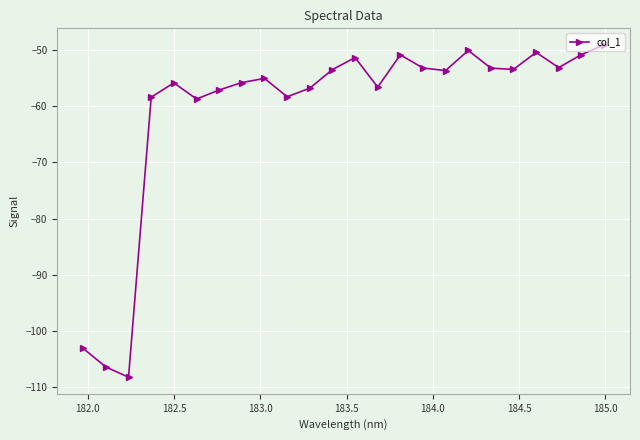

How many categories are shown in the chart?

24